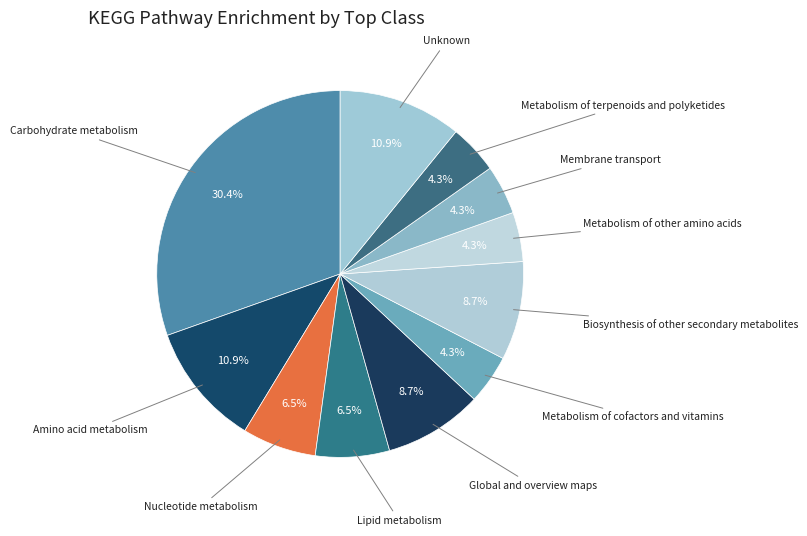

How many slices are in this pie chart?

11